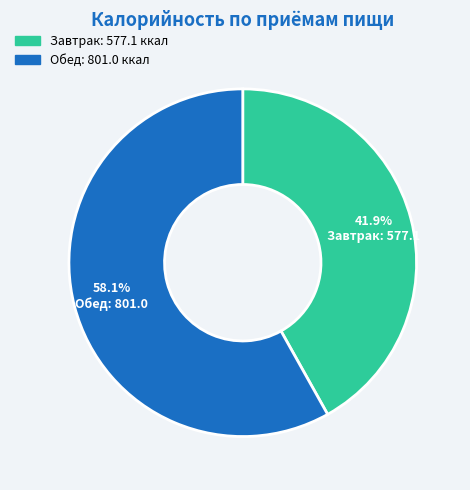

To the nearest percent, what portion does Обед represent?

58%